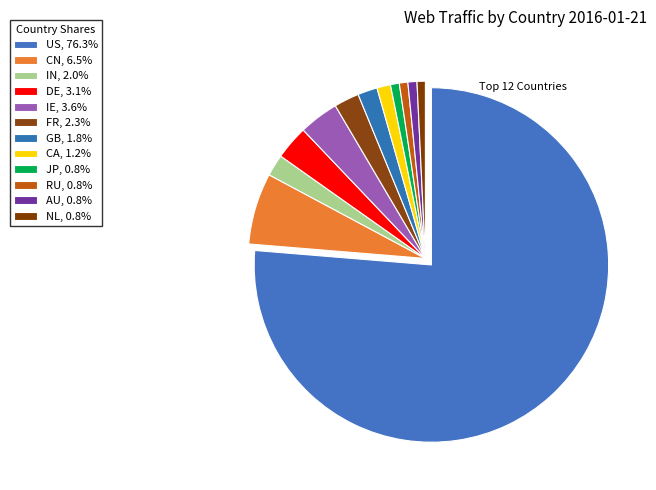

Which category has the biggest portion of the pie?

US